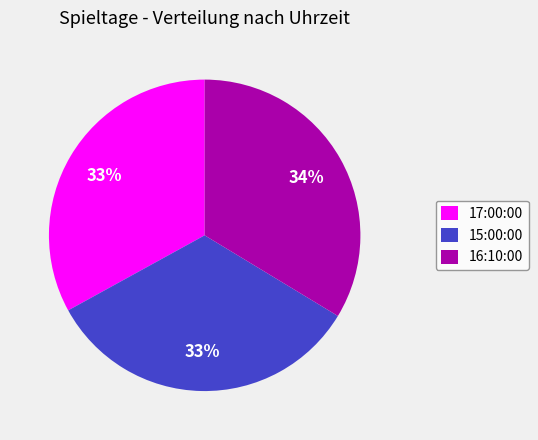

How many slices are in this pie chart?

3